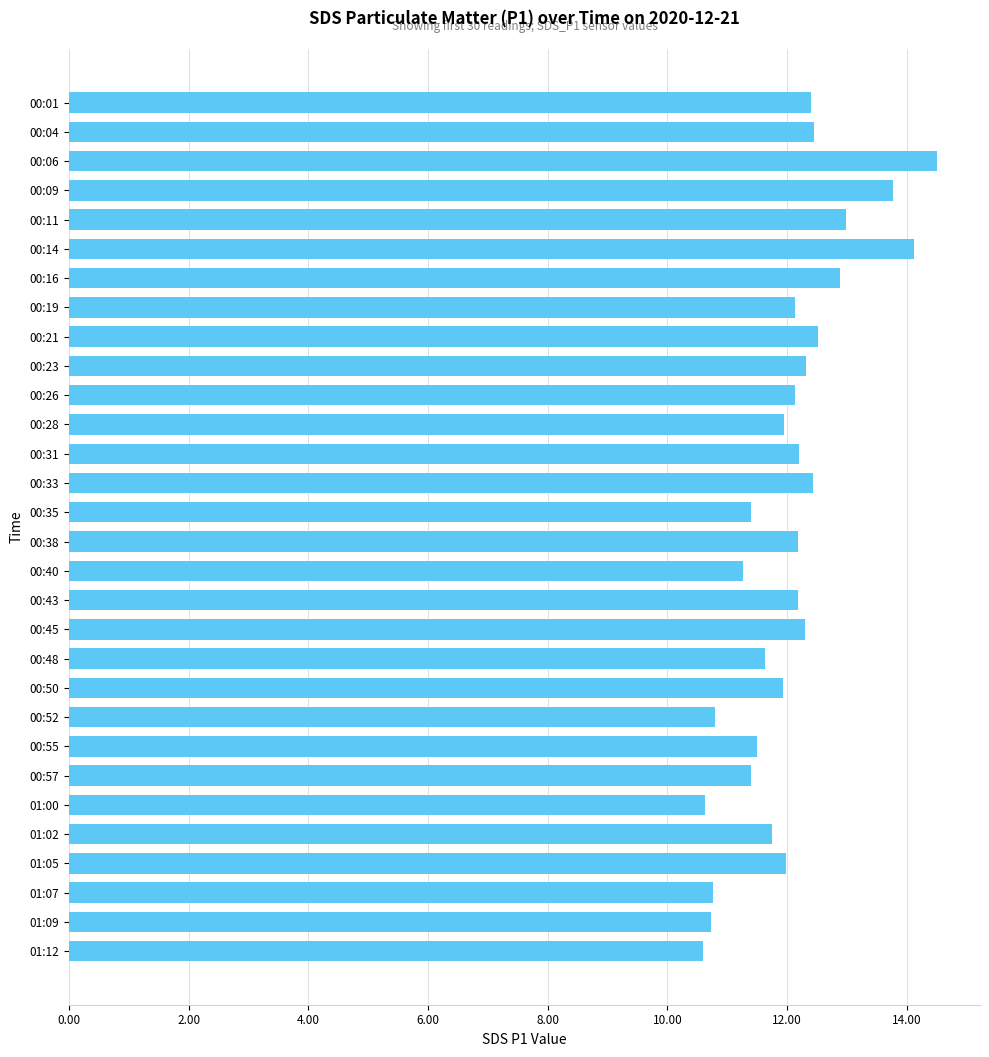

What is the label of the 17th bar from the bottom?

00:33